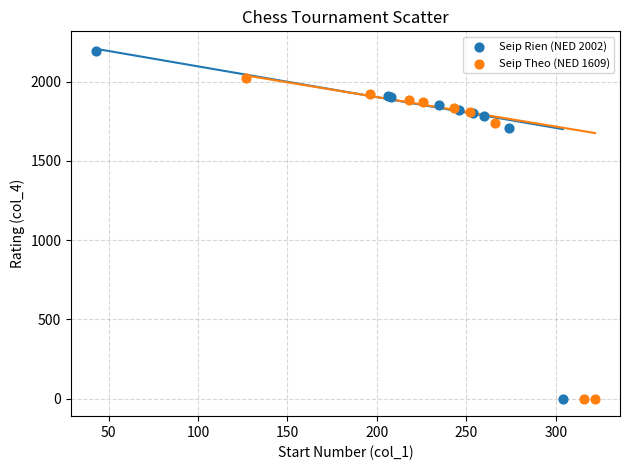

What are all the series names shown in the legend?

Seip Rien (NED 2002), Seip Theo (NED 1609)